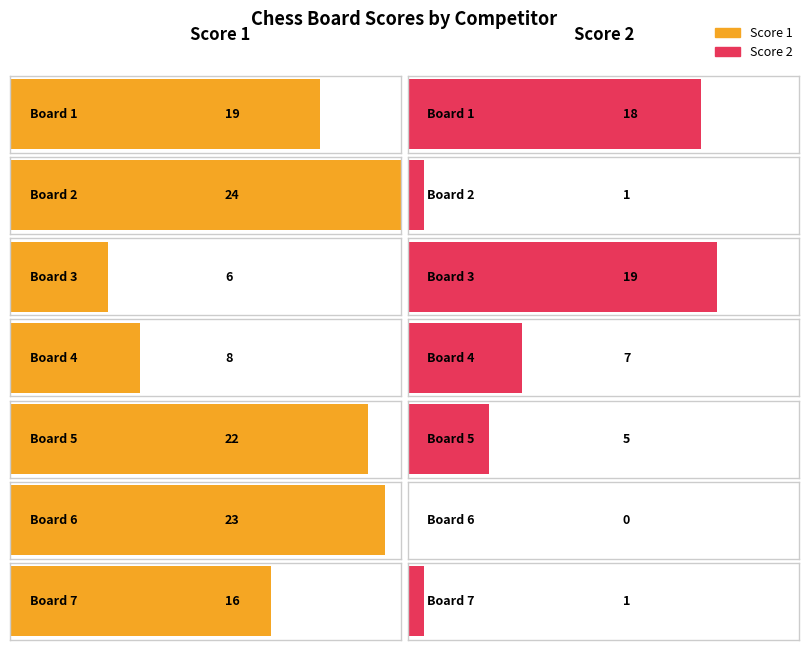

Where is Score 1 nearest to the value 15?

Board 7